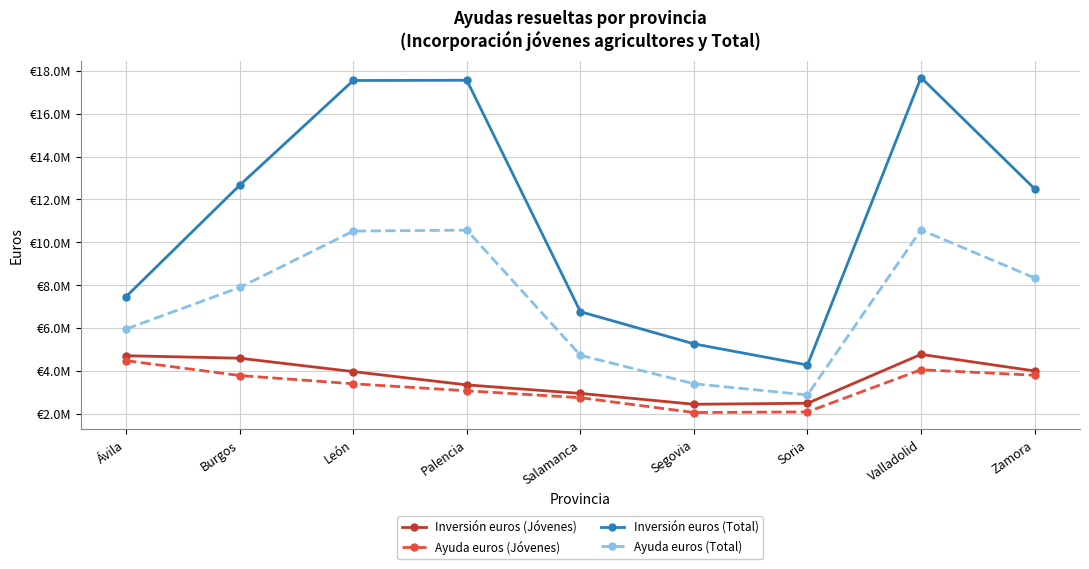

Is this an area chart (filled region under the line)?

No